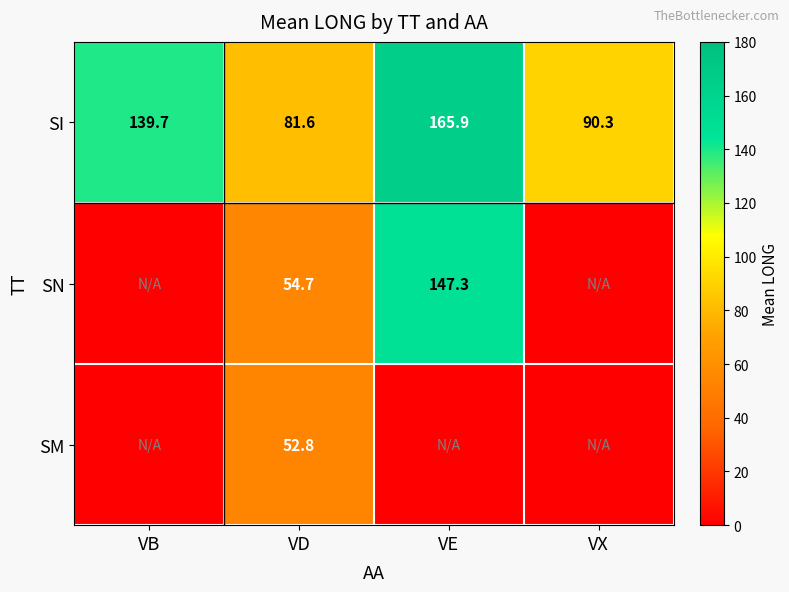

What is the difference between the SN values at VE and VD?

92.6